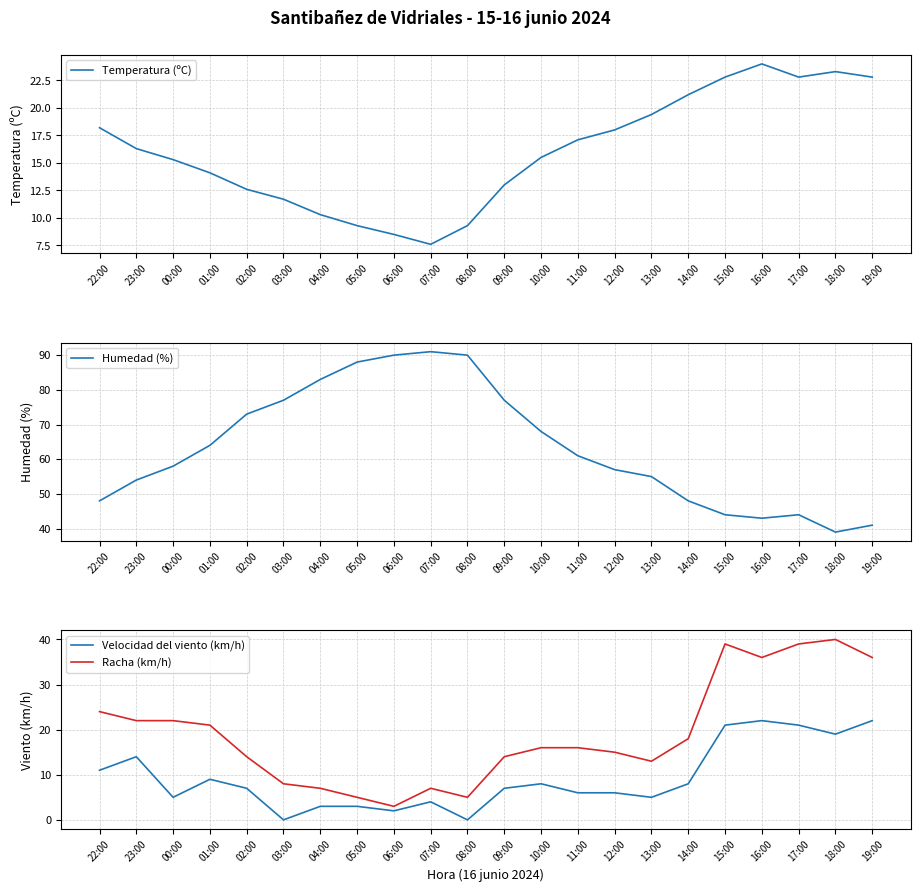

Is this an area chart (filled region under the line)?

No